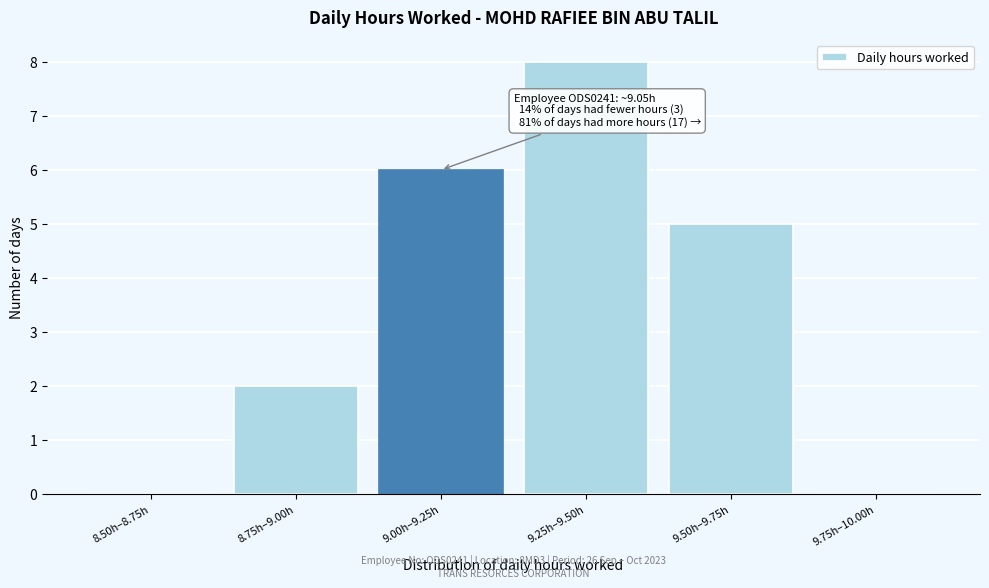

Reading left to right, transcribe all the data shown in this chart.

8.50h–8.75h=0	8.75h–9.00h=2	9.00h–9.25h=6	9.25h–9.50h=8	9.50h–9.75h=5	9.75h–10.00h=0